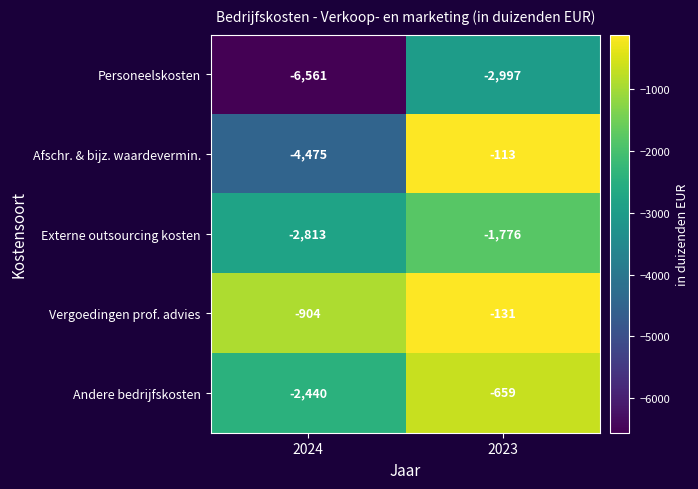

What is the average value of the Externe outsourcing kosten series?

-2294